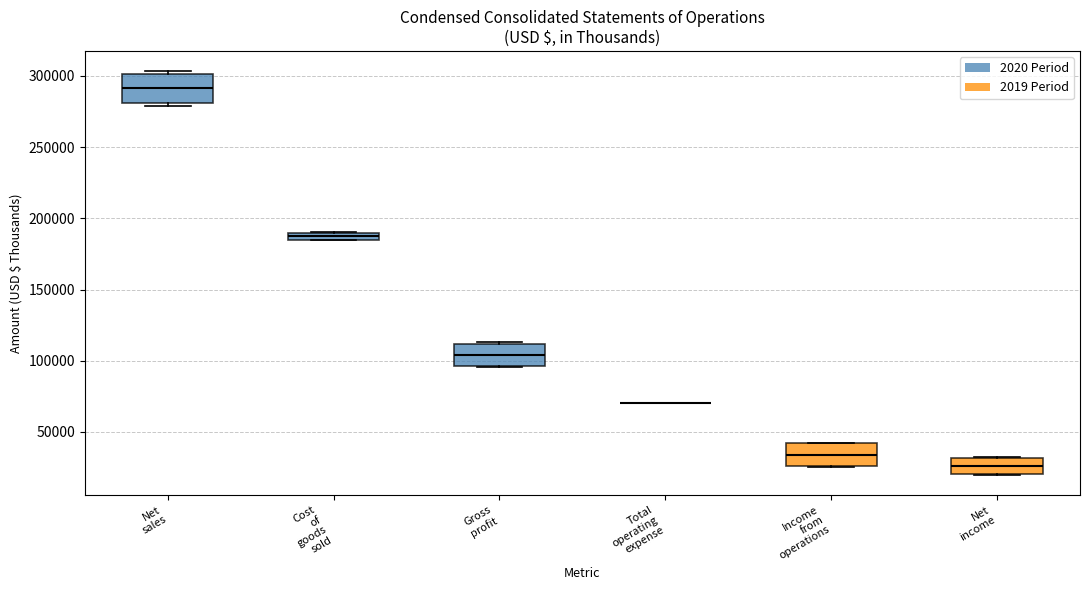

Where does the median line of the box for Net sales sit on the y-axis? The values are not printed on the chart, so give them approximately, as read against the axis.

290000